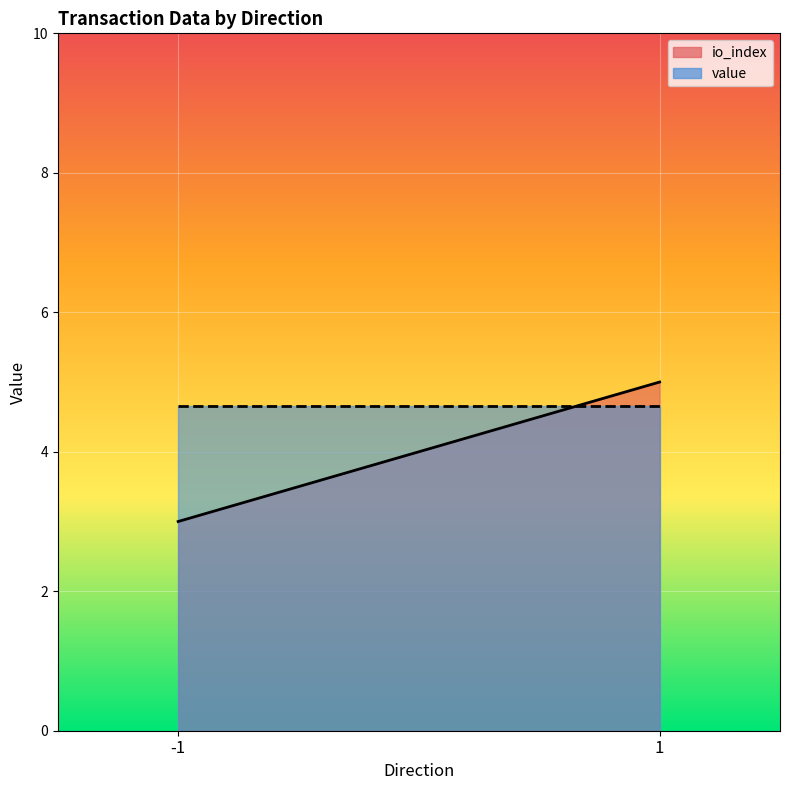

Between -1 and 1, which series saw the biggest shift?

io_index